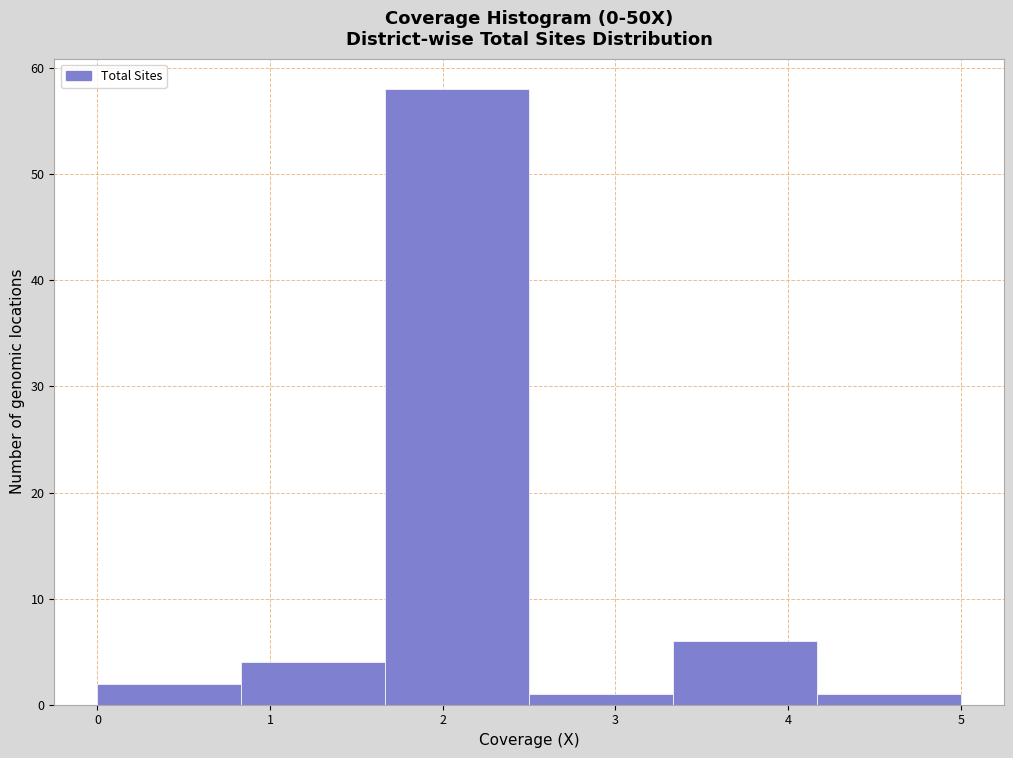

Reading left to right, list every bar in this chart as the range it spans on the x-axis followed by its height. Neither the bar edges nor the heights are printed on the chart, so give them approximately, as read against the axes.

0.0 to 0.8: 2
0.8 to 1.7: 4
1.7 to 2.5: 58
2.5 to 3.3: 1
3.3 to 4.2: 6
4.2 to 5.0: 1